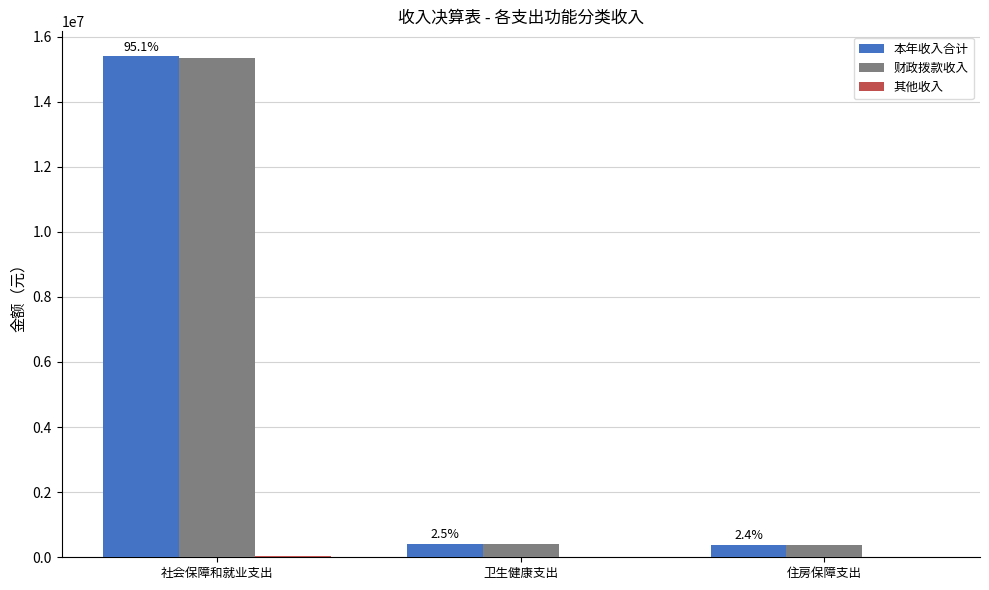

Count the number of categories in the chart.

3